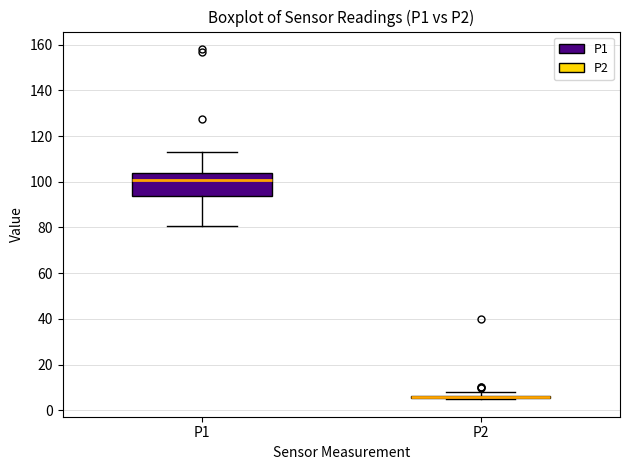

Where is the lower edge of the box for P1 on the y-axis? The values are not printed on the chart, so give them approximately, as read against the axis.

94